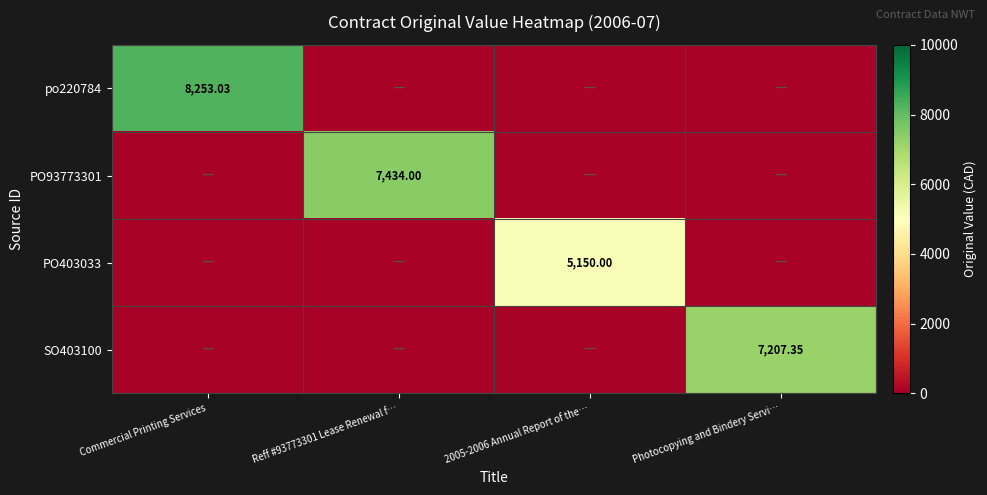

How many data points in SO403100 are above 100?

1